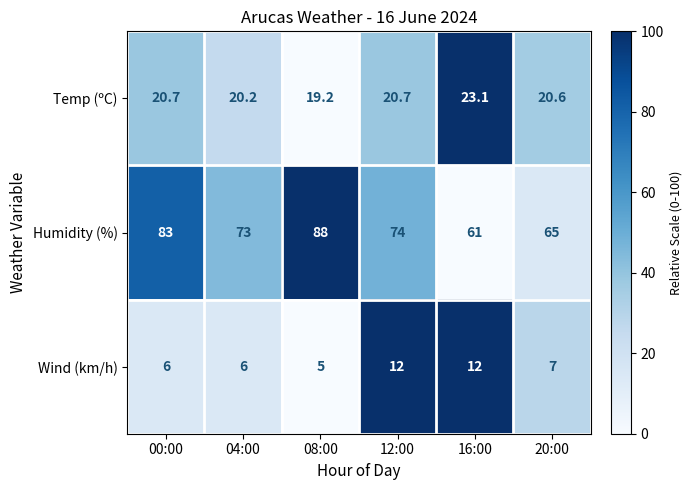

Reading left to right, list all the values displayed in this chart.

Temp (ºC): 00:00=20.7	04:00=20.2	08:00=19.2	12:00=20.7	16:00=23.1	20:00=20.6
Humidity (%): 00:00=83.0	04:00=73.0	08:00=88.0	12:00=74.0	16:00=61.0	20:00=65.0
Wind (km/h): 00:00=6.0	04:00=6.0	08:00=5.0	12:00=12.0	16:00=12.0	20:00=7.0